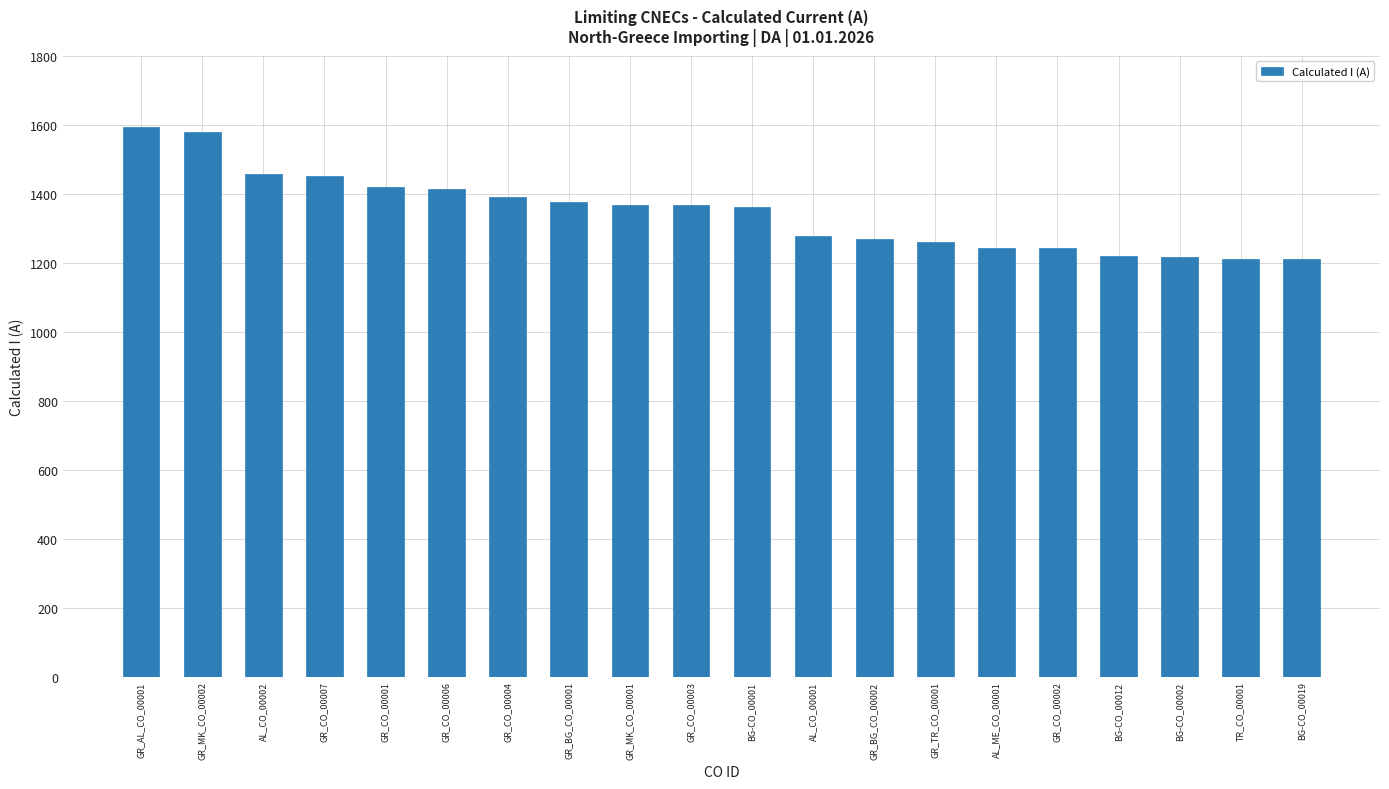

What is the label of the 3rd bar from the right?

BG-CO_00002